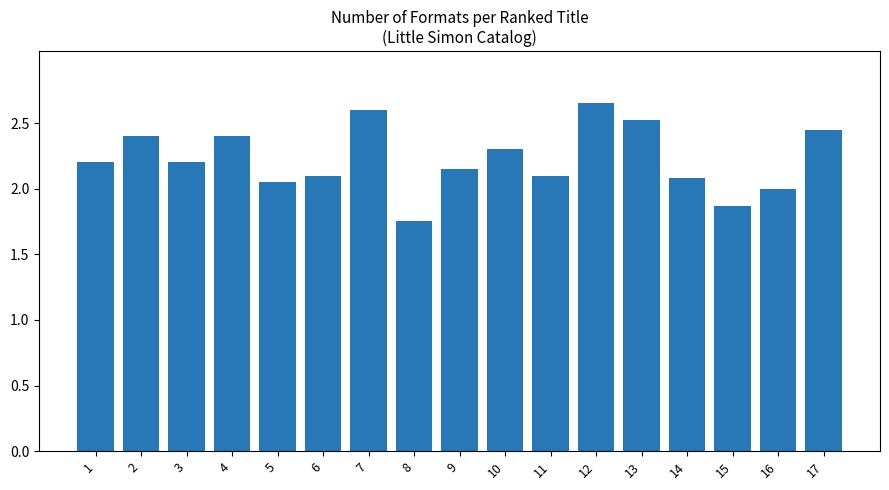

What is the change in value from 8 to 14?

+0.3